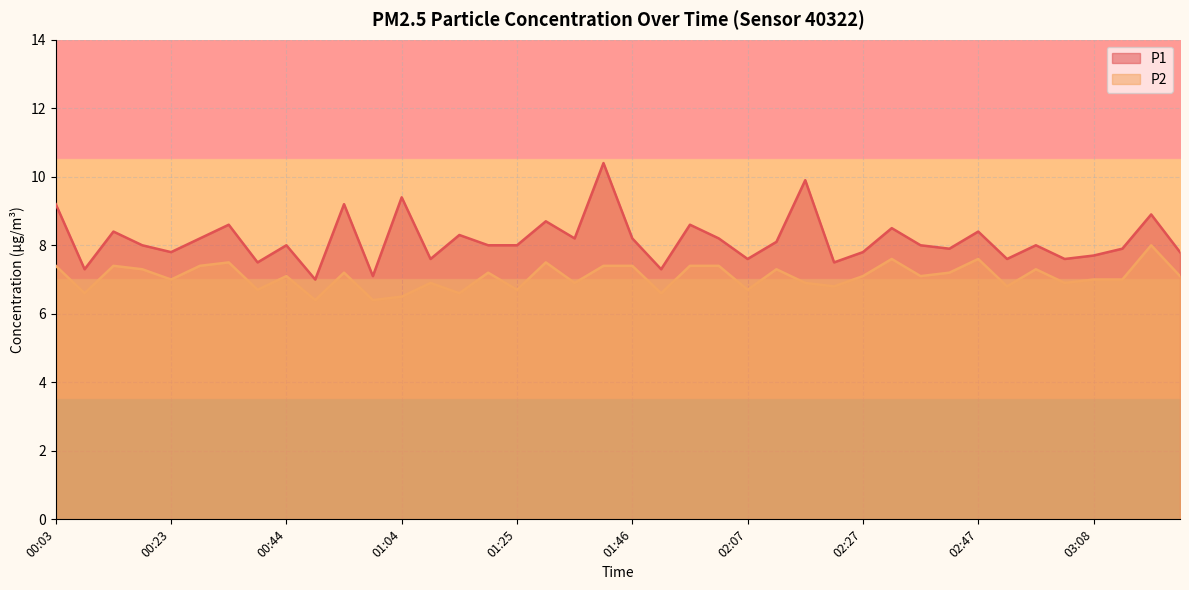

List the series in order of their peak value, highest first.

P1, P2